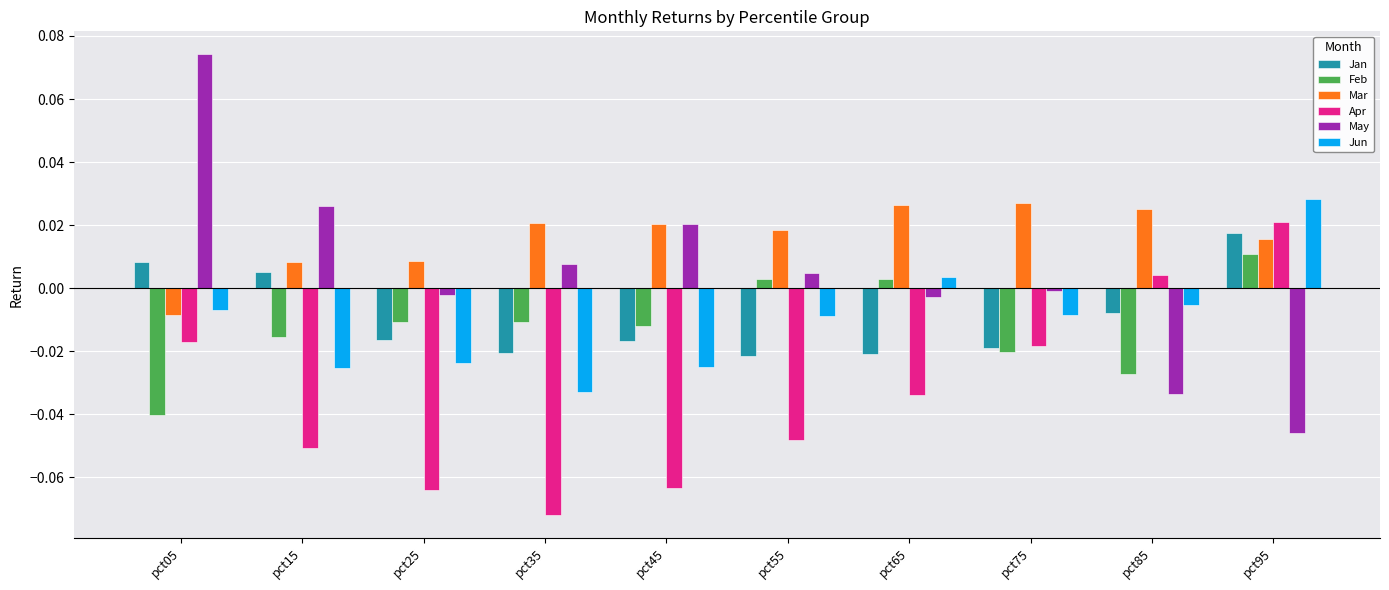

Is it true that Jan equals -0.0 at pct65?

True